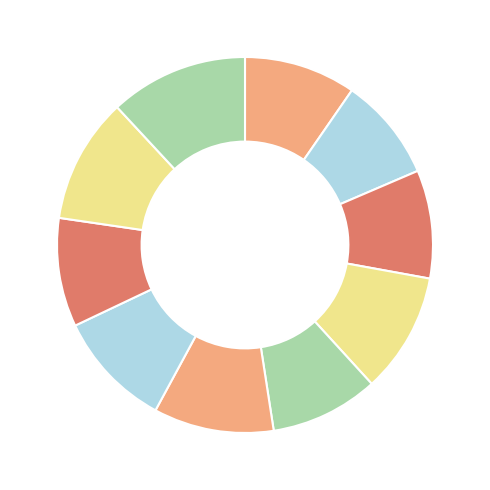

Count the number of slices in the pie.

10